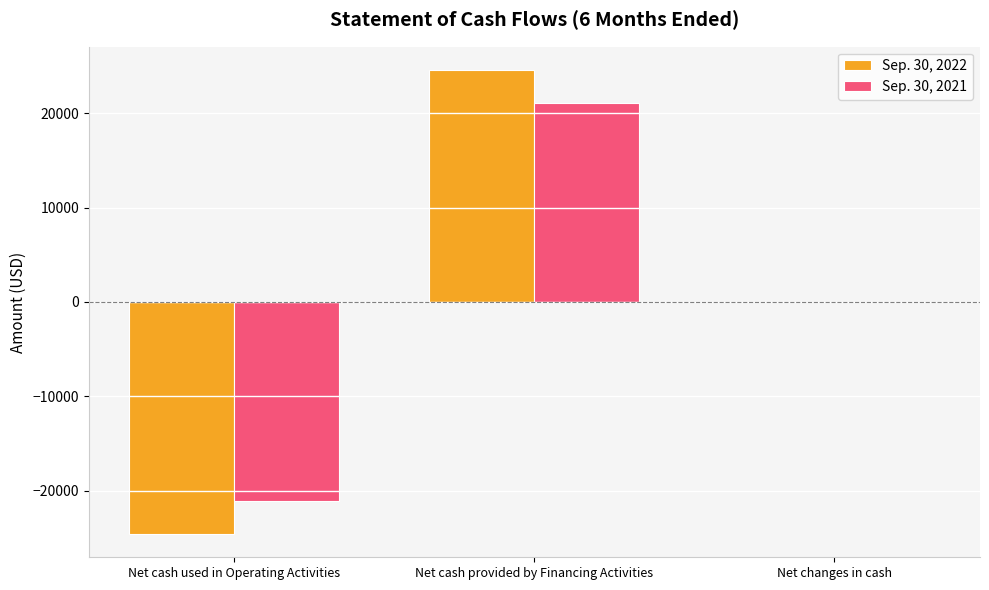

What is the total value across all series at Net cash provided by Financing Activities?

45656